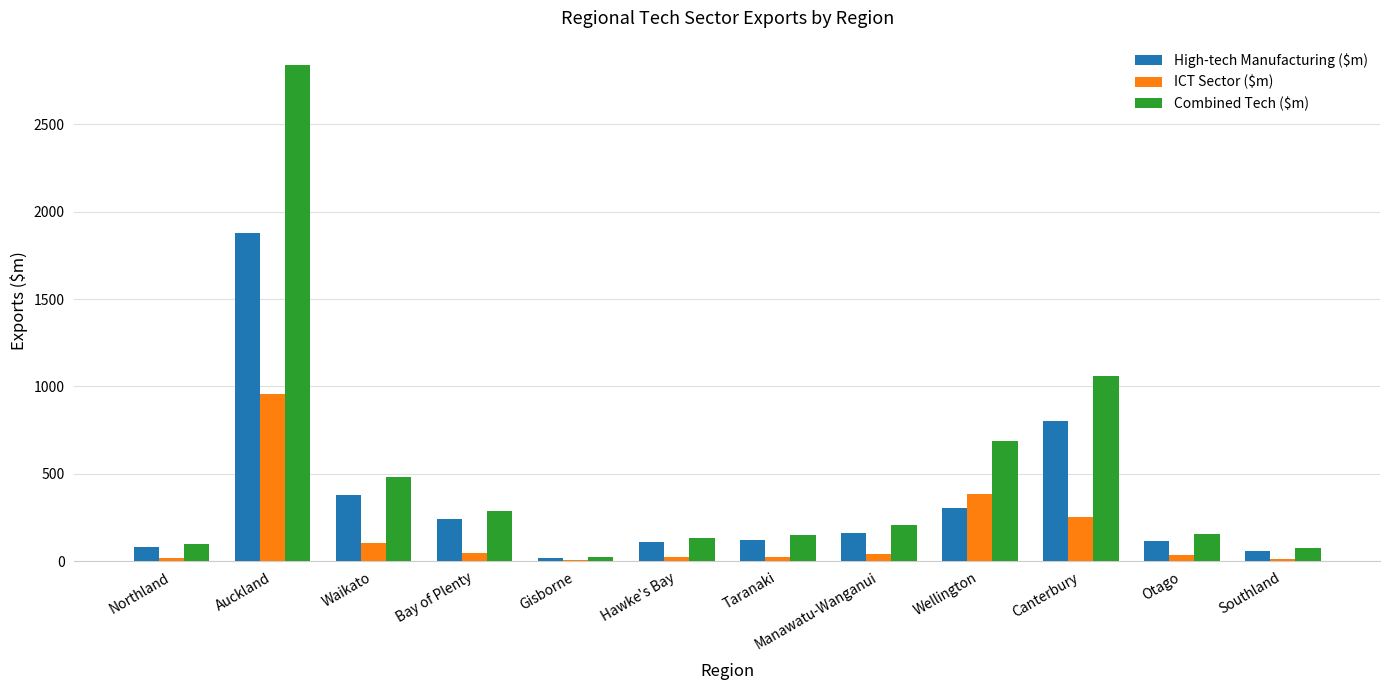

Count the number of data series in this chart.

3